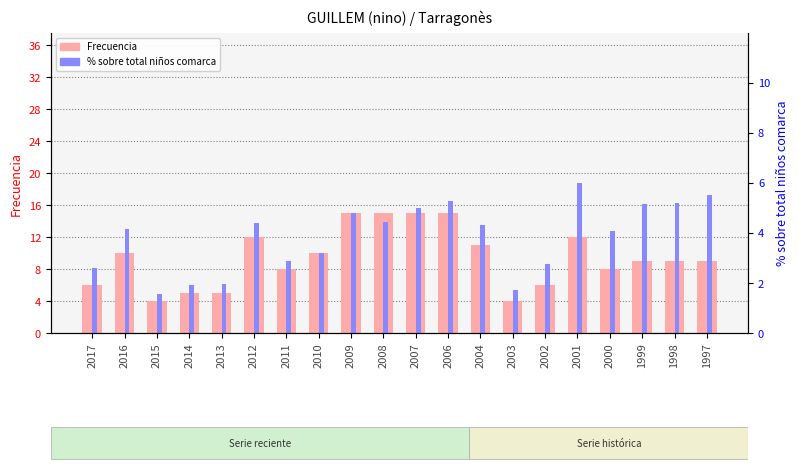

List the series in order of their overall mean, highest first.

Frecuencia, % sobre total niños comarca